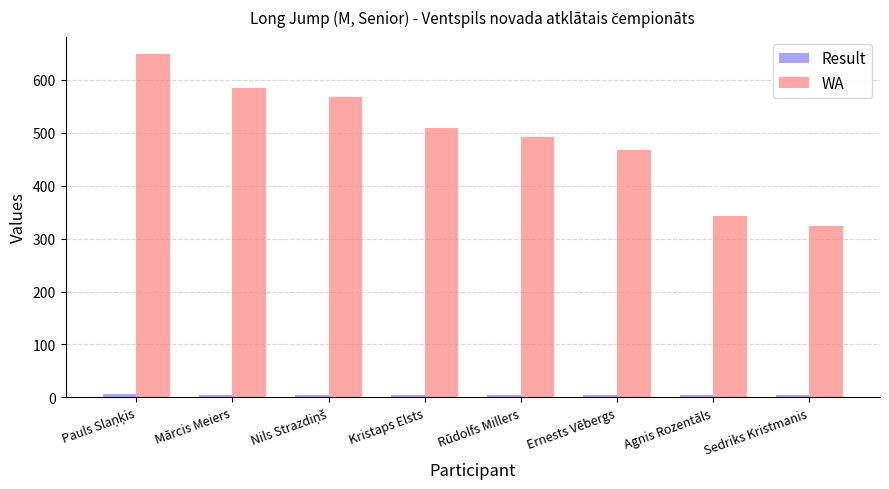

What is the sum of all WA values?

3936.0